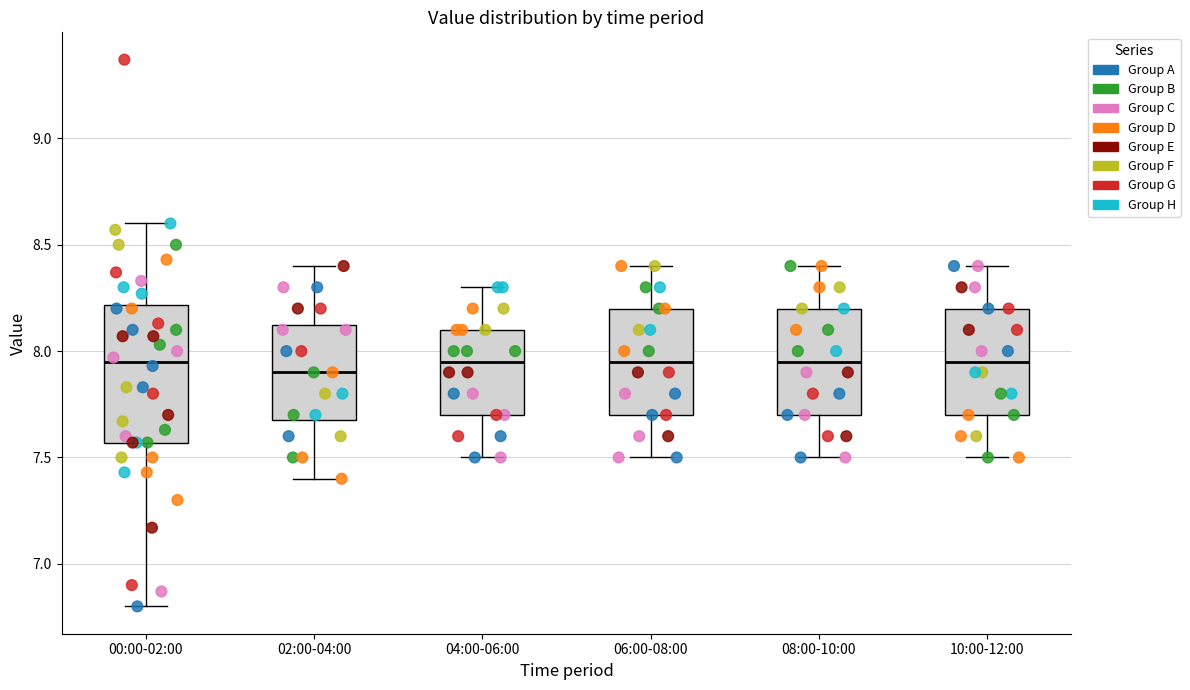

Which box is the tallest, from its lower edge to its upper edge?

00:00-02:00